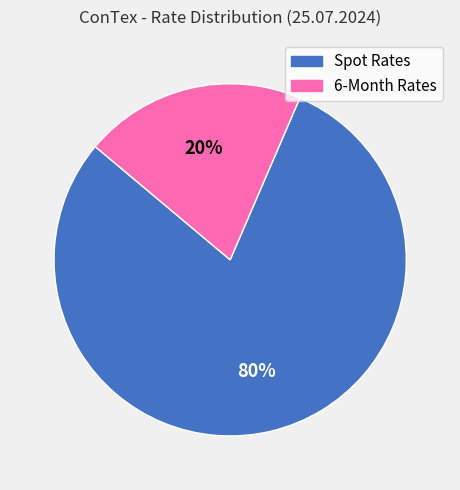

Is there any slice that represents more than half of the pie?

Yes